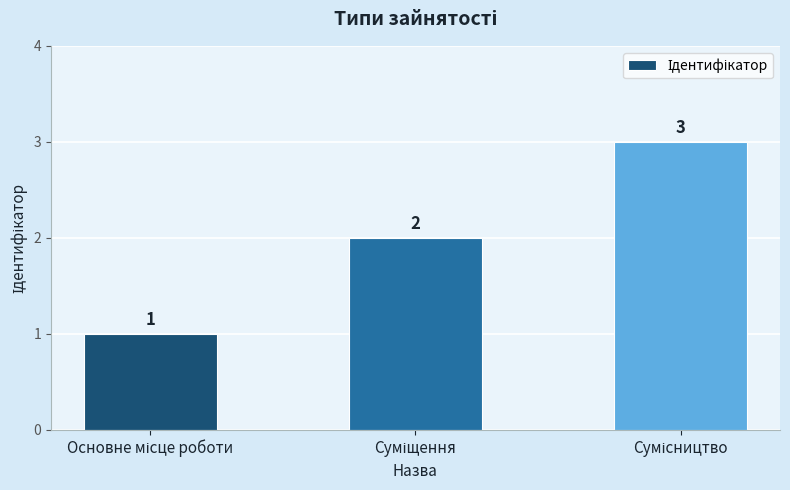

What is the value of the 1st bar from the left?

1